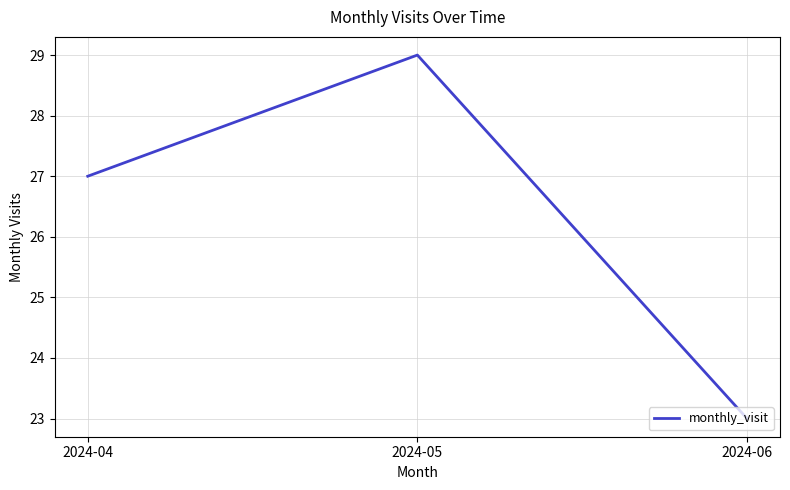

What is the difference between the second highest and minimum values?

4